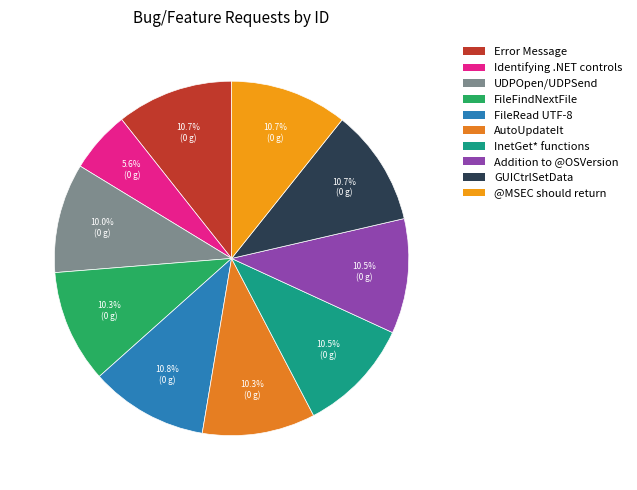

Combined, do FileRead UTF-8 and GUICtrlSetData account for over 50%?

No